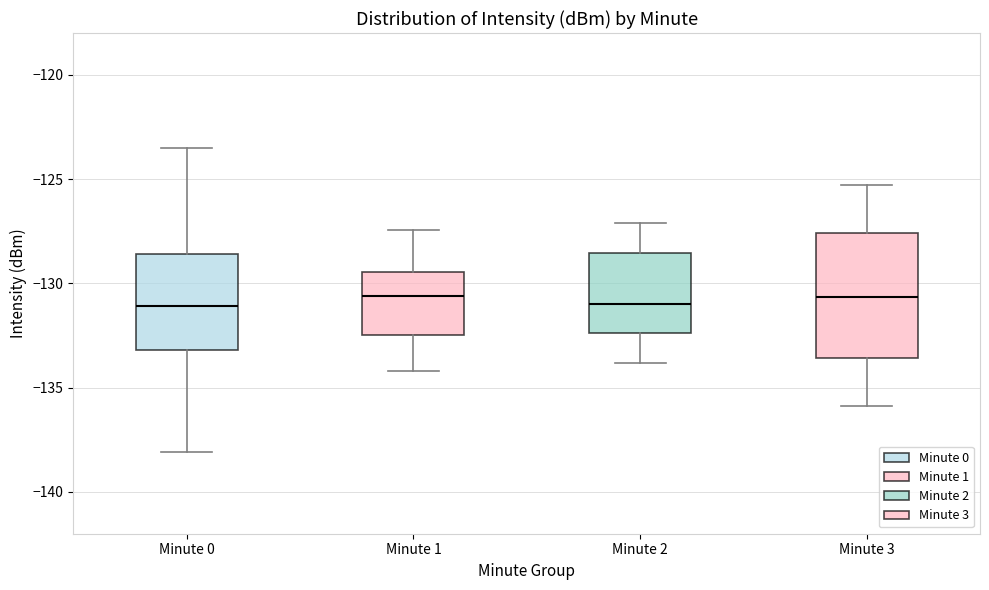

Where is the lower edge of the box for Minute 2 on the y-axis? The values are not printed on the chart, so give them approximately, as read against the axis.

-132.5